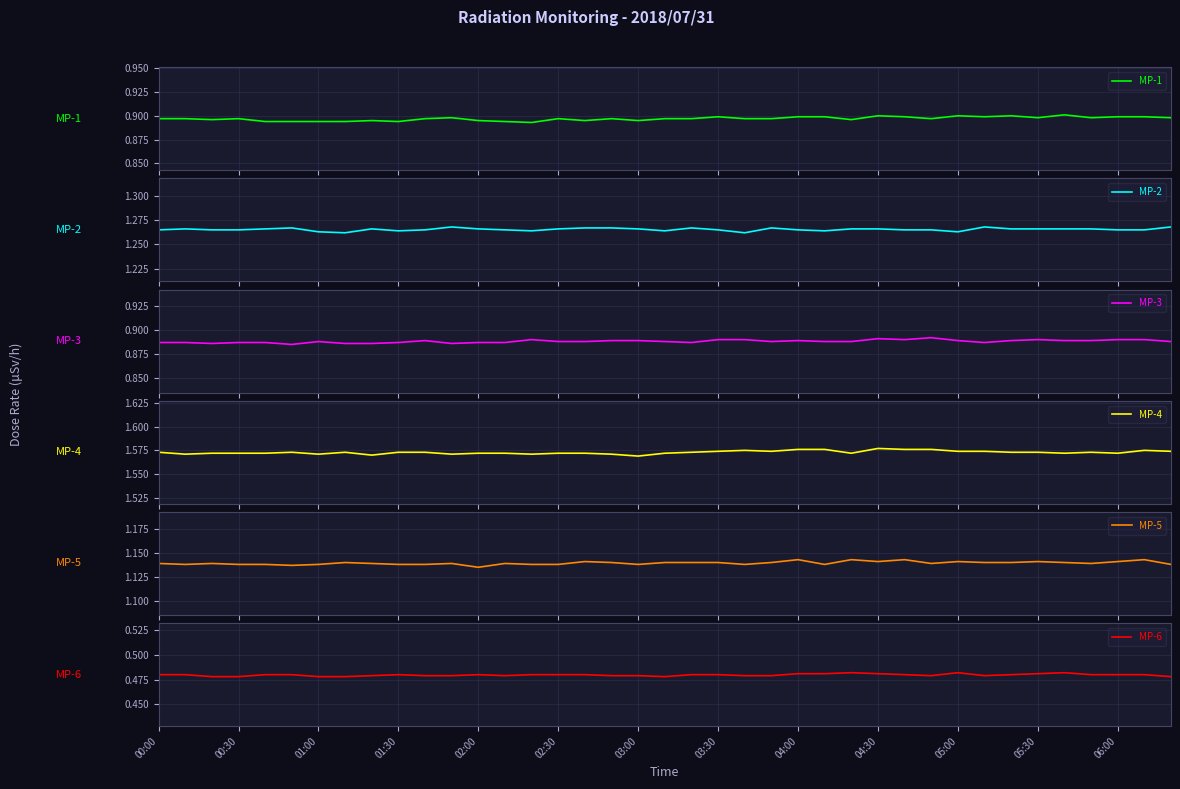

Rank the series by their maximum value, from lowest to highest.

MP-6, MP-3, MP-1, MP-5, MP-2, MP-4